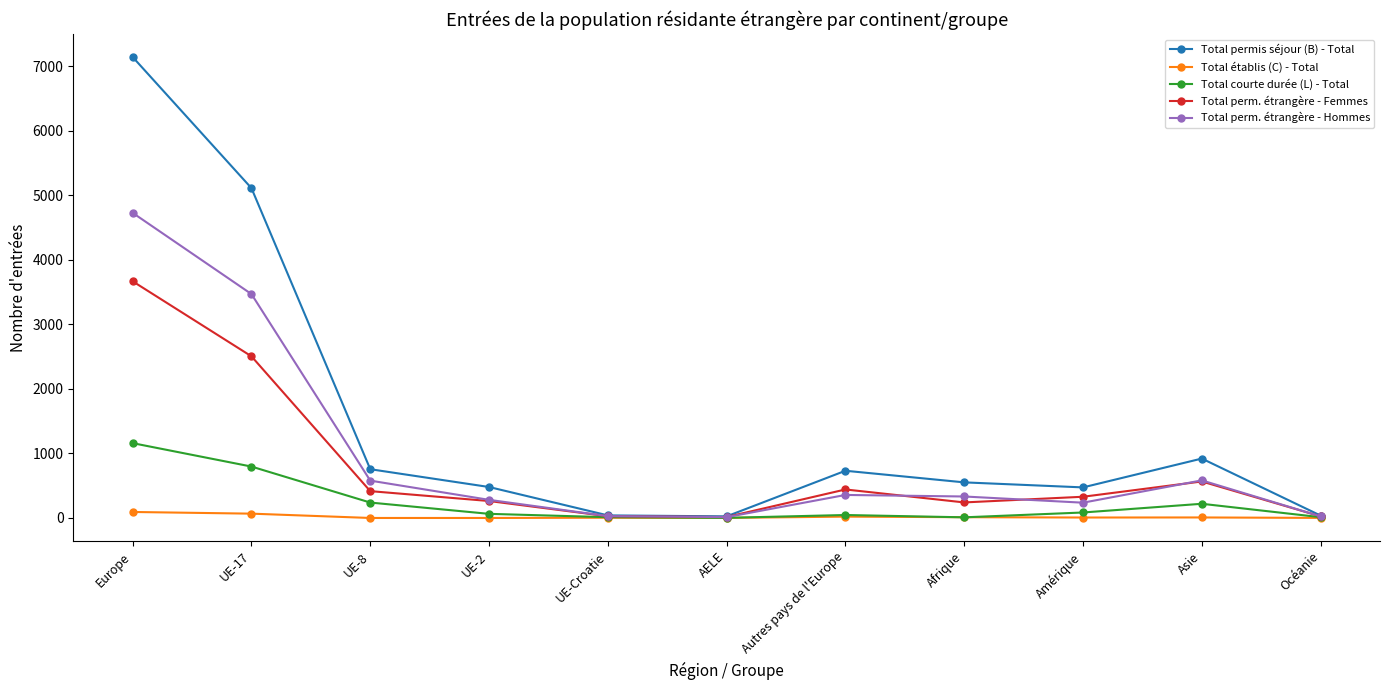

The Total courte durée (L) - Total series shows 64 at UE-2. True or false?

True